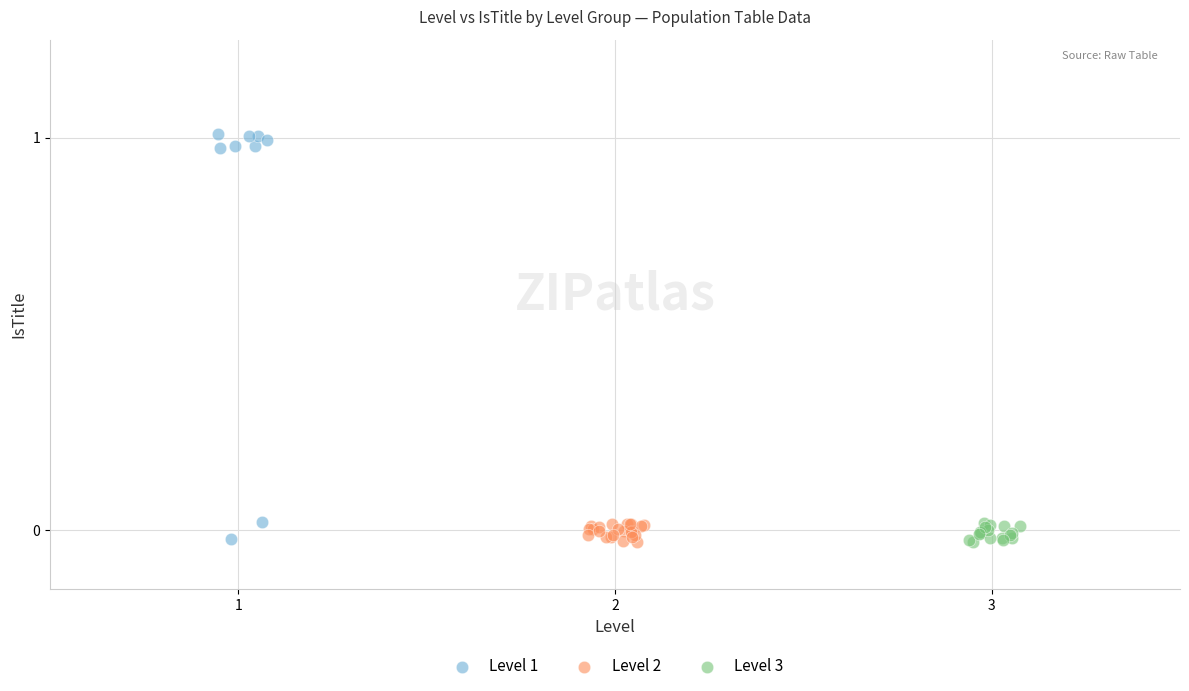

Which series reaches the maximum Y coordinate?

Level 1